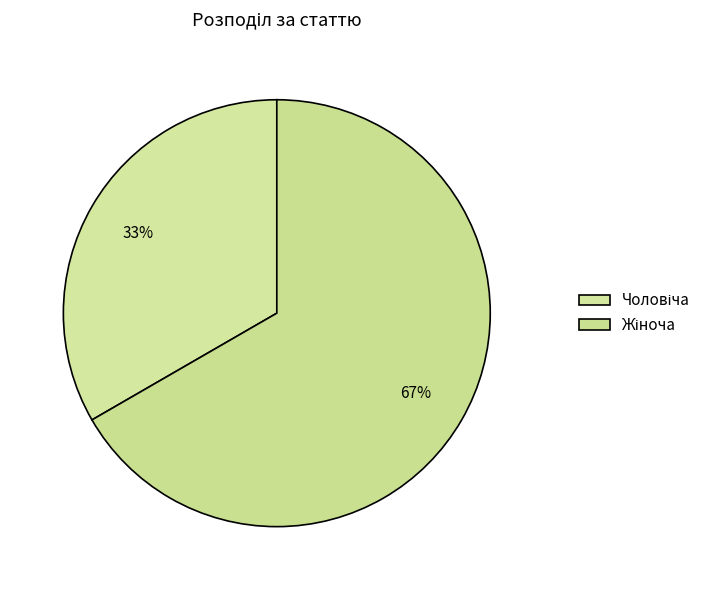

Which category has the biggest portion of the pie?

Жіноча